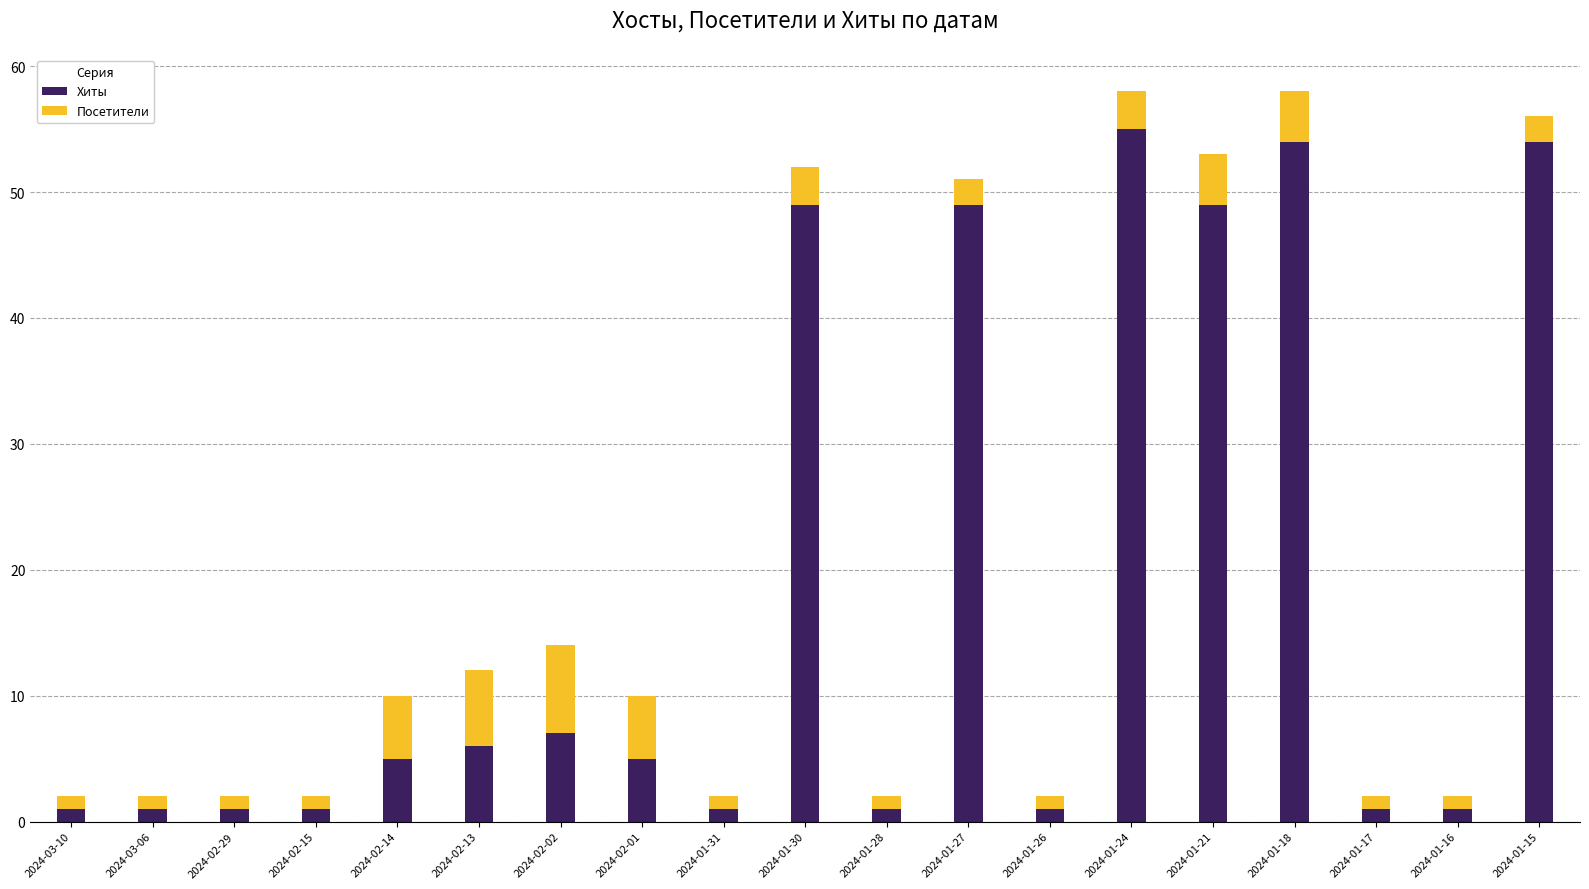

True or false: Хиты has a value of 49 at 2024-01-21.

True